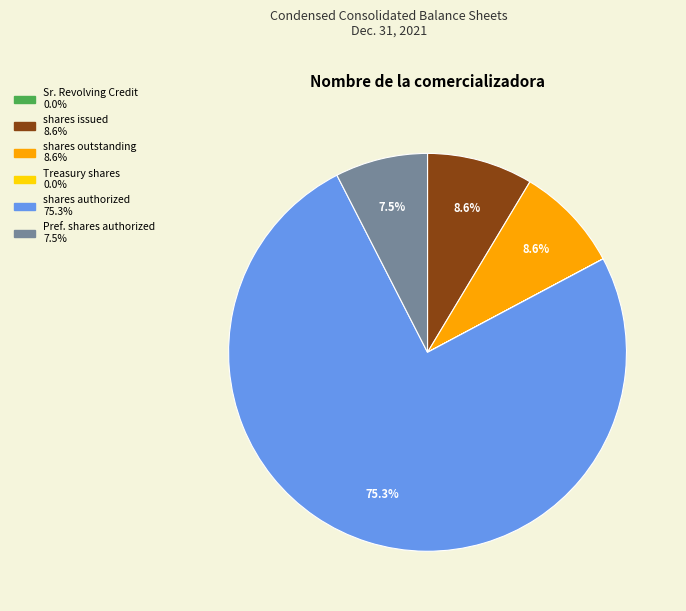

Is there any slice that represents more than half of the pie?

Yes